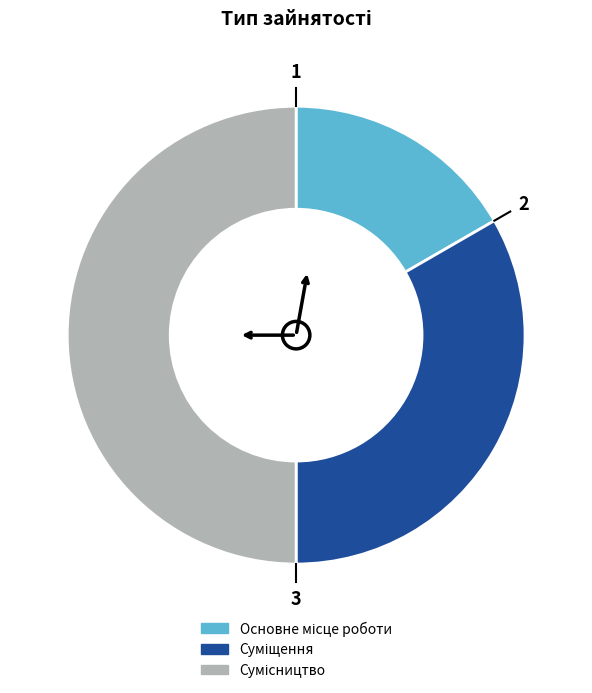

Count the number of slices in the pie.

3